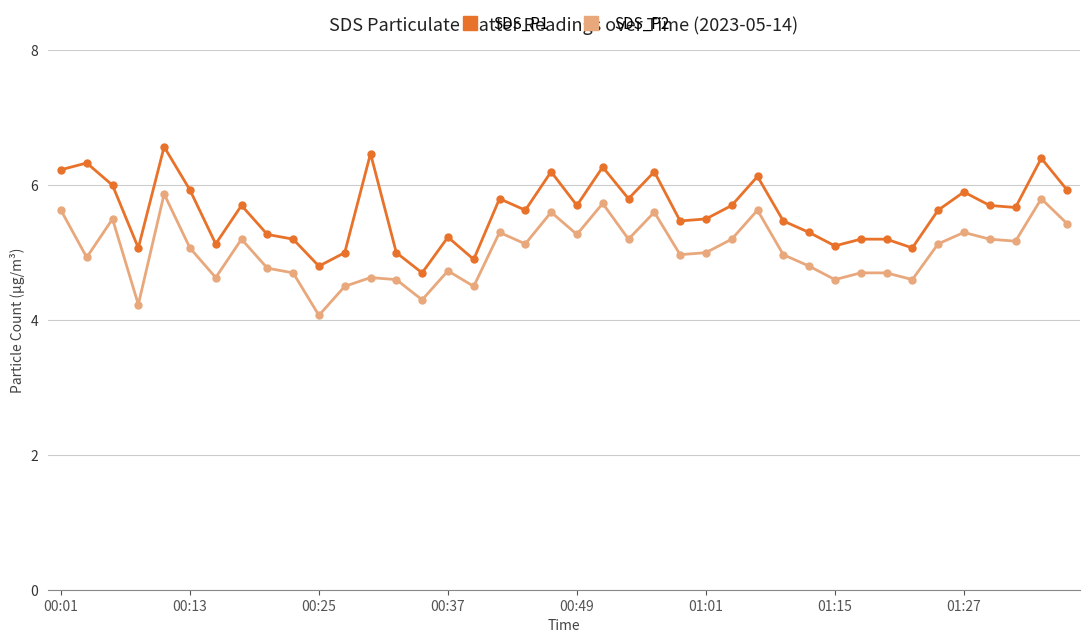

What is the sum of all SDS_P1 values?

224.5